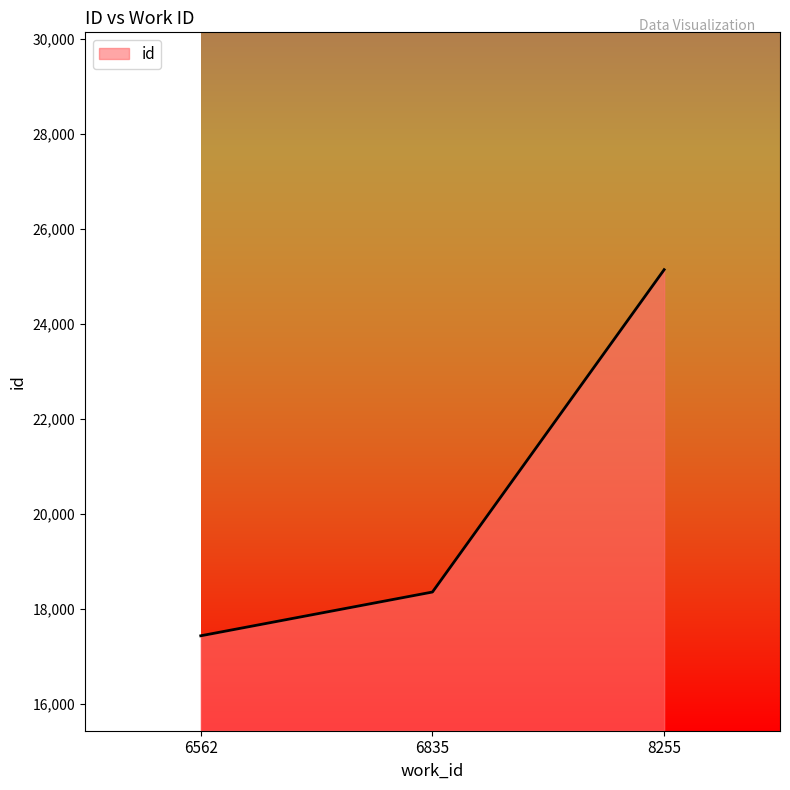

Reading left to right, extract all data points from this chart.

17430	18352	25143